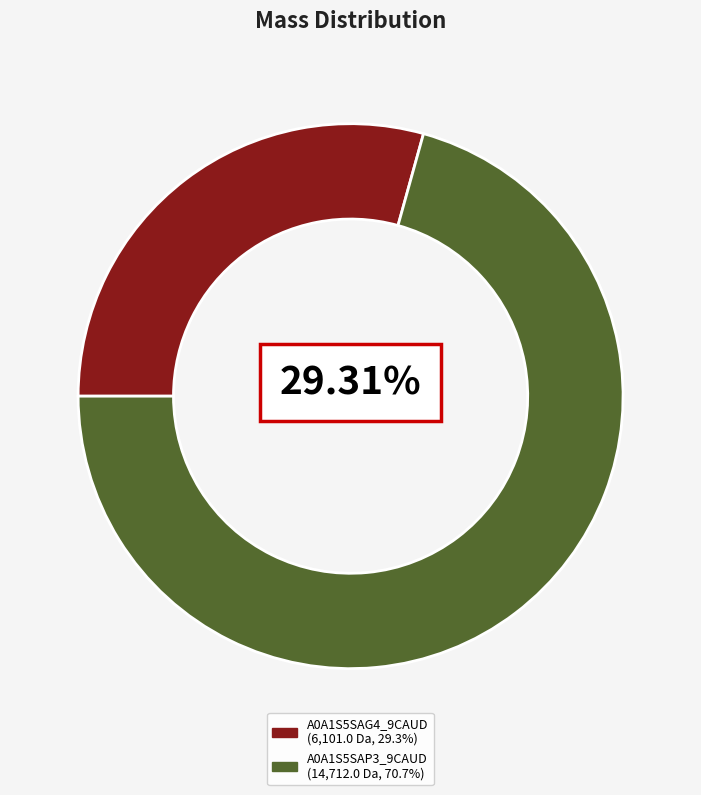

Which category has the biggest portion of the pie?

A0A1S5SAP3_9CAUD